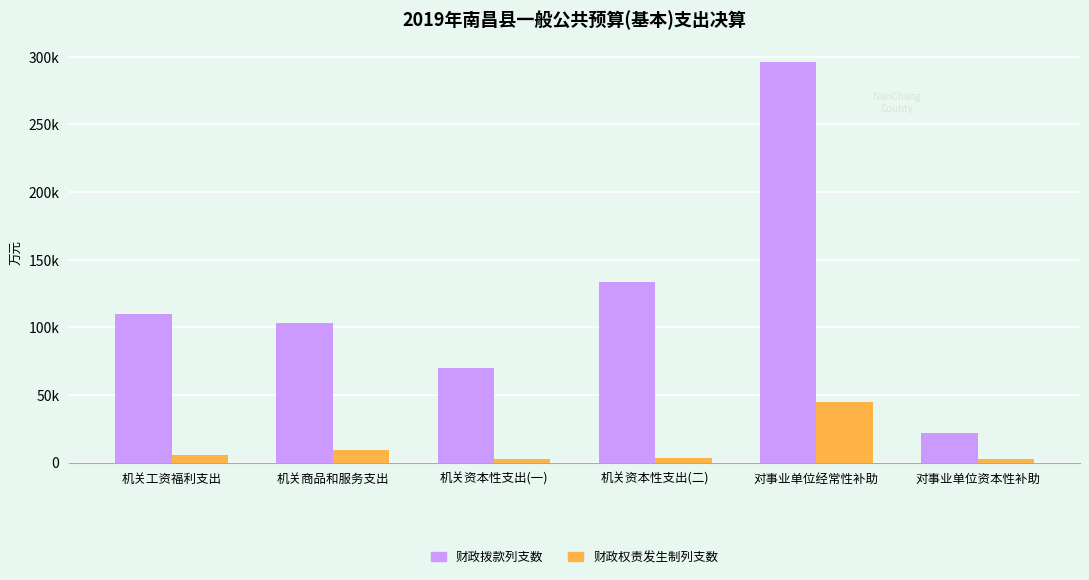

Reading left to right, transcribe all the data shown in this chart.

财政拨款列支数: 机关工资福利支出=109544	机关商品和服务支出=102951	机关资本性支出(一)=69685	机关资本性支出(二)=133234	对事业单位经常性补助=296090	对事业单位资本性补助=21538
财政权责发生制列支数: 机关工资福利支出=5822	机关商品和服务支出=9592	机关资本性支出(一)=2321	机关资本性支出(二)=3111	对事业单位经常性补助=44926	对事业单位资本性补助=2437